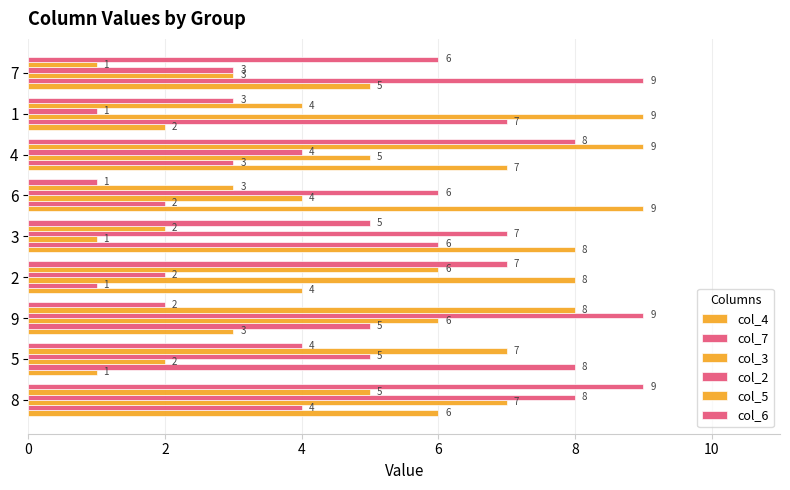

How many categories are shown in the chart?

9